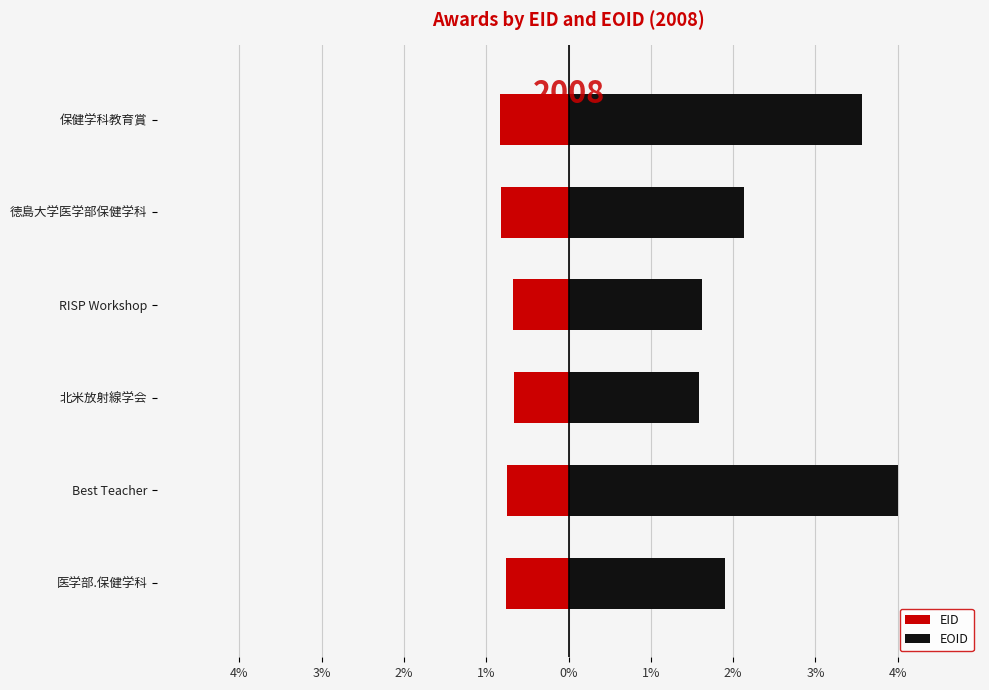

List the series in order of their peak value, highest first.

EOID, EID